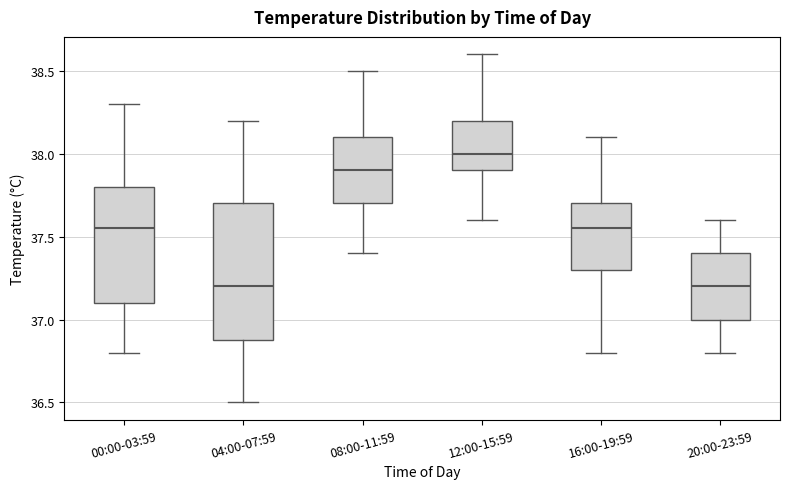

Where is the lower edge of the box for 00:00-03:59 on the y-axis? The values are not printed on the chart, so give them approximately, as read against the axis.

37.10